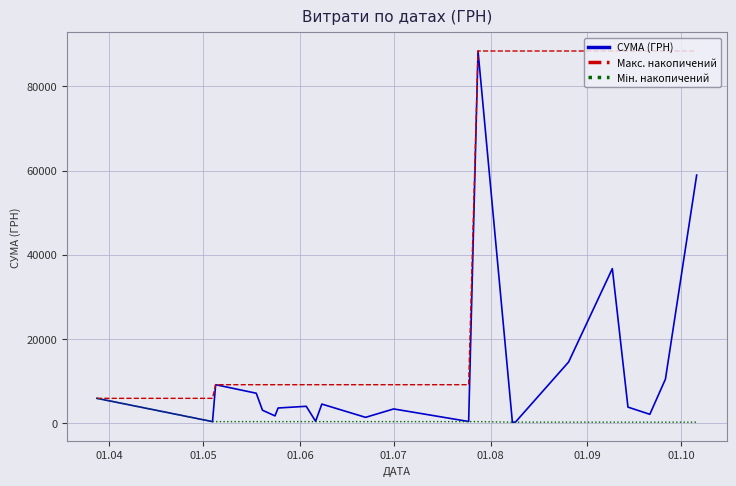

What is the greatest value displayed?

88371.5